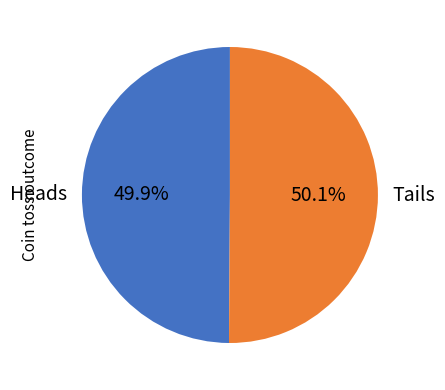

To the nearest percent, what percentage of the pie is Heads?

50%